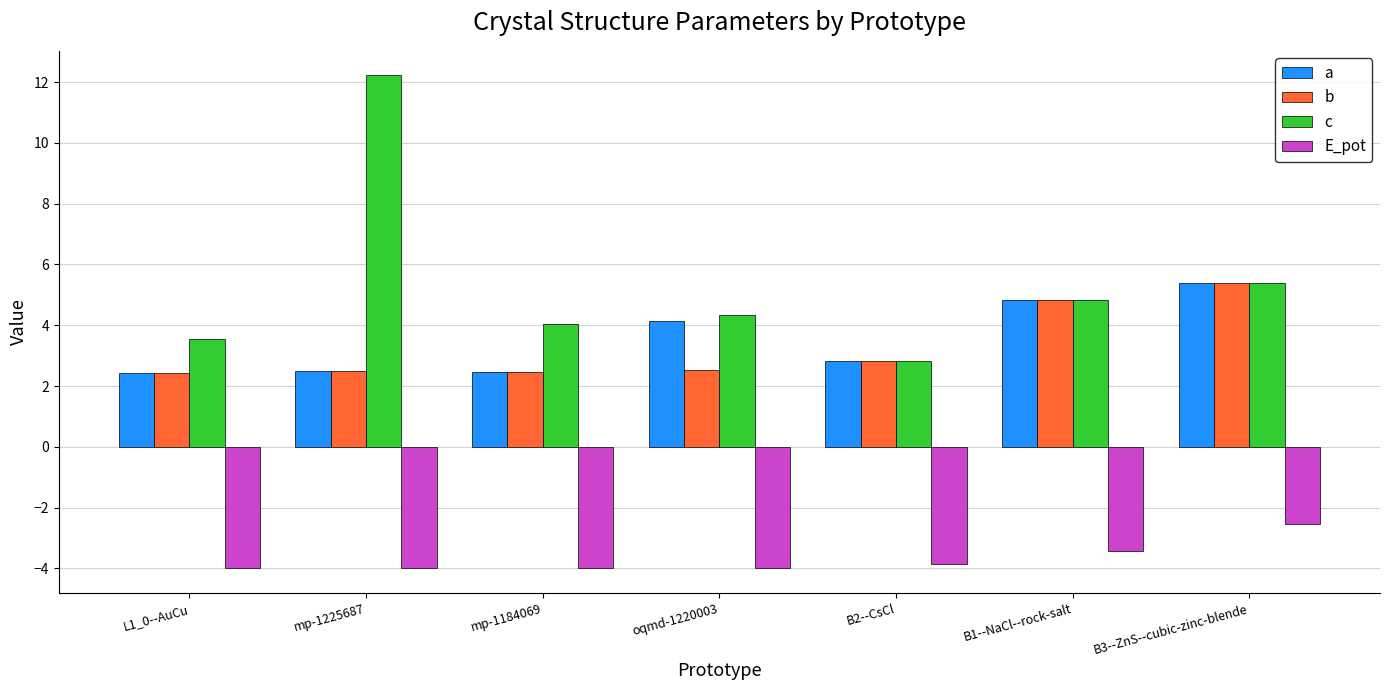

Which series has the largest total across all categories?

c